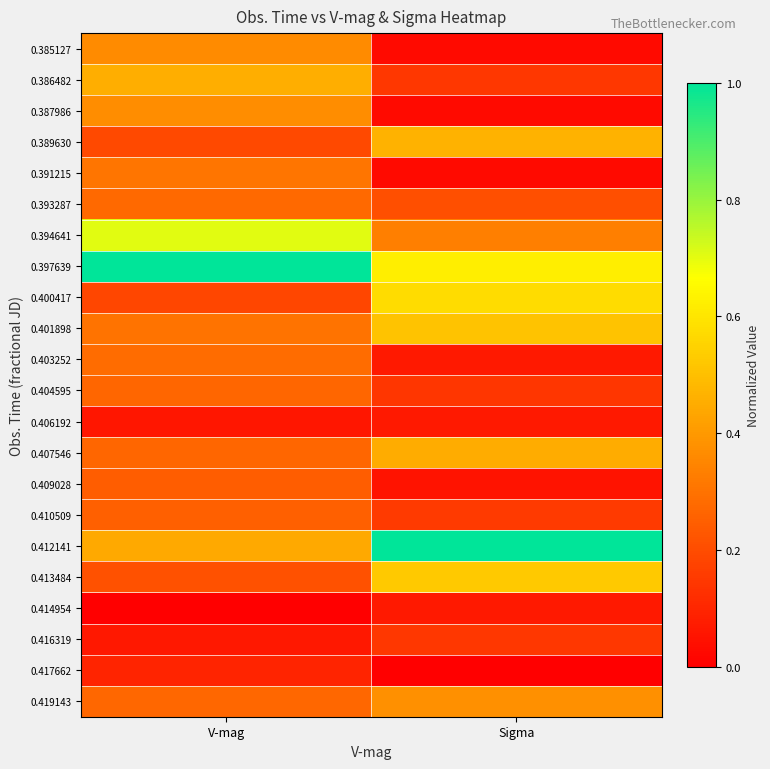

Reading right to left, transcribe all the data shown in this chart.

0.385127: Sigma=0.0	V-mag=0.4
0.386482: Sigma=0.1	V-mag=0.5
0.387986: Sigma=0.0	V-mag=0.4
0.389630: Sigma=0.5	V-mag=0.2
0.391215: Sigma=0.0	V-mag=0.3
0.393287: Sigma=0.2	V-mag=0.3
0.394641: Sigma=0.3	V-mag=0.7
0.397639: Sigma=0.6	V-mag=1.0
0.400417: Sigma=0.6	V-mag=0.2
0.401898: Sigma=0.5	V-mag=0.3
0.403252: Sigma=0.1	V-mag=0.3
0.404595: Sigma=0.1	V-mag=0.3
0.406192: Sigma=0.1	V-mag=0.1
0.407546: Sigma=0.5	V-mag=0.3
0.409028: Sigma=0.1	V-mag=0.2
0.410509: Sigma=0.2	V-mag=0.3
0.412141: Sigma=1.0	V-mag=0.4
0.413484: Sigma=0.5	V-mag=0.2
0.414954: Sigma=0.1	V-mag=0.0
0.416319: Sigma=0.1	V-mag=0.1
0.417662: Sigma=0.0	V-mag=0.1
0.419143: Sigma=0.4	V-mag=0.3